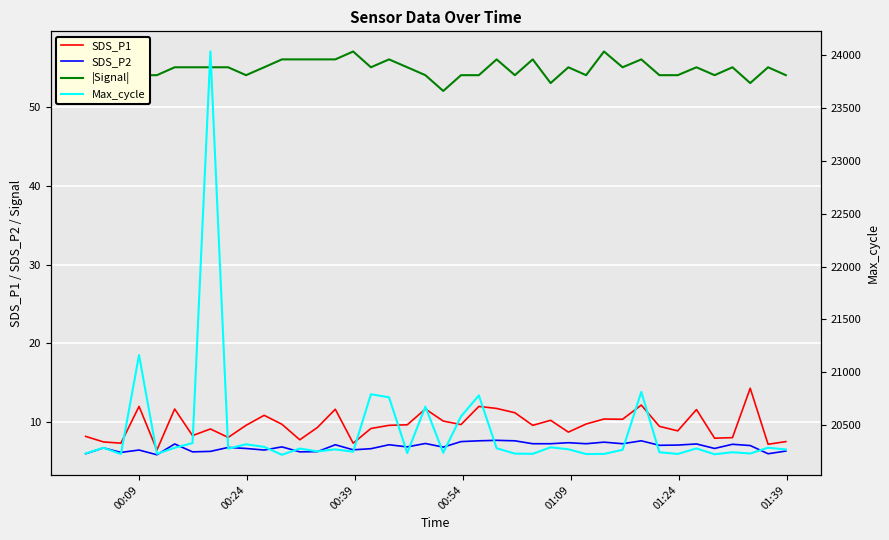

In |Signal|, how many points are lower than both neighbors (excluding endpoints)?

9